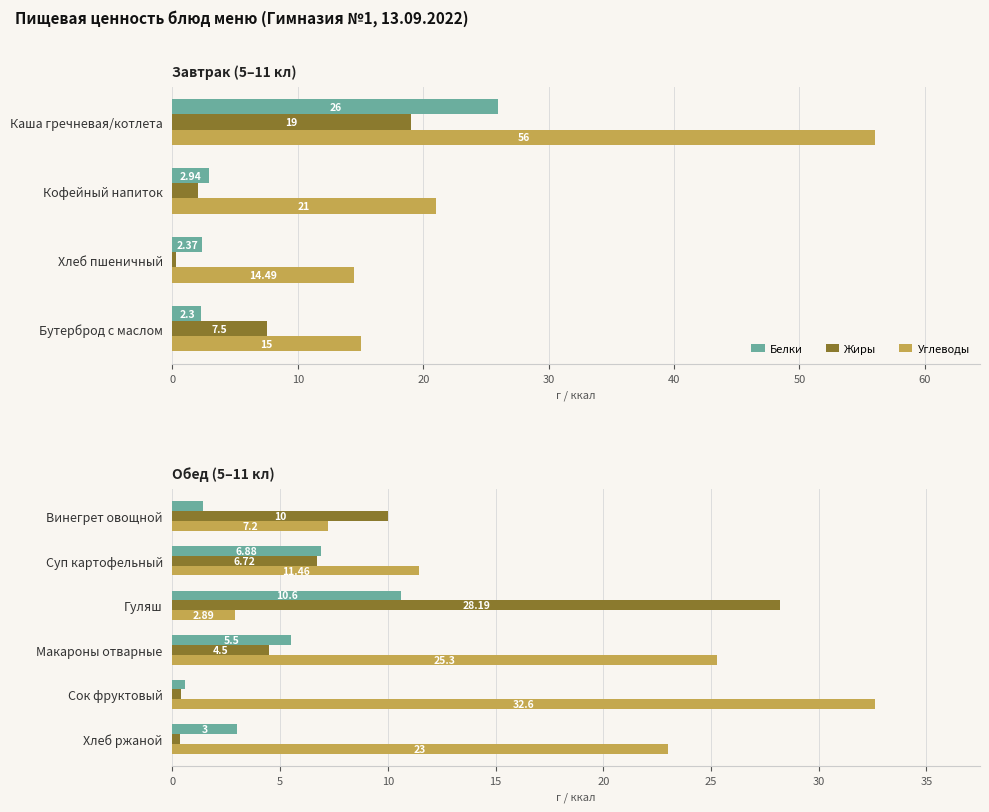

Rank the series by their average value, from lowest to highest.

Белки, Жиры, Углеводы